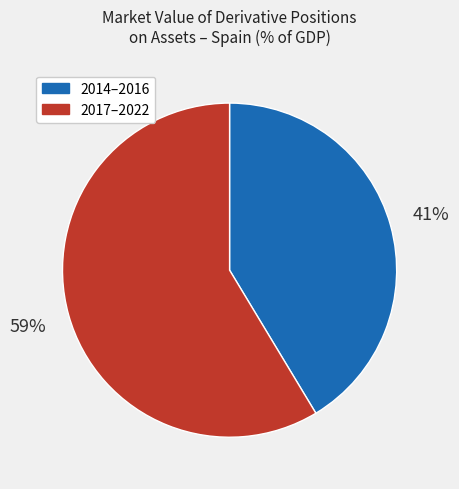

Does any single category account for the majority?

Yes